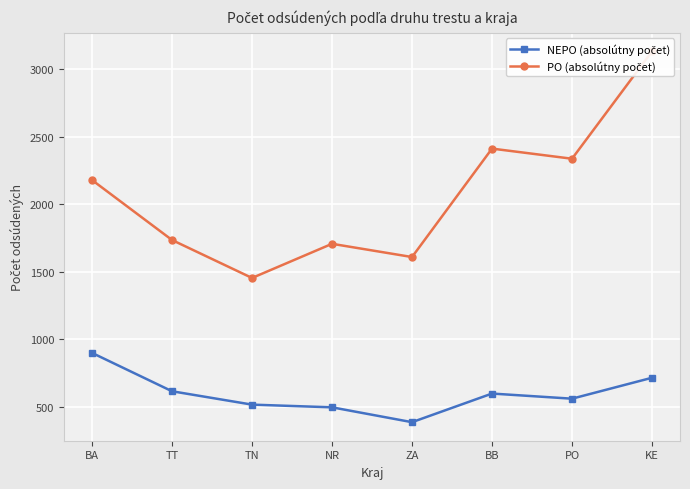

At which category is the sum across all series the highest?

KE